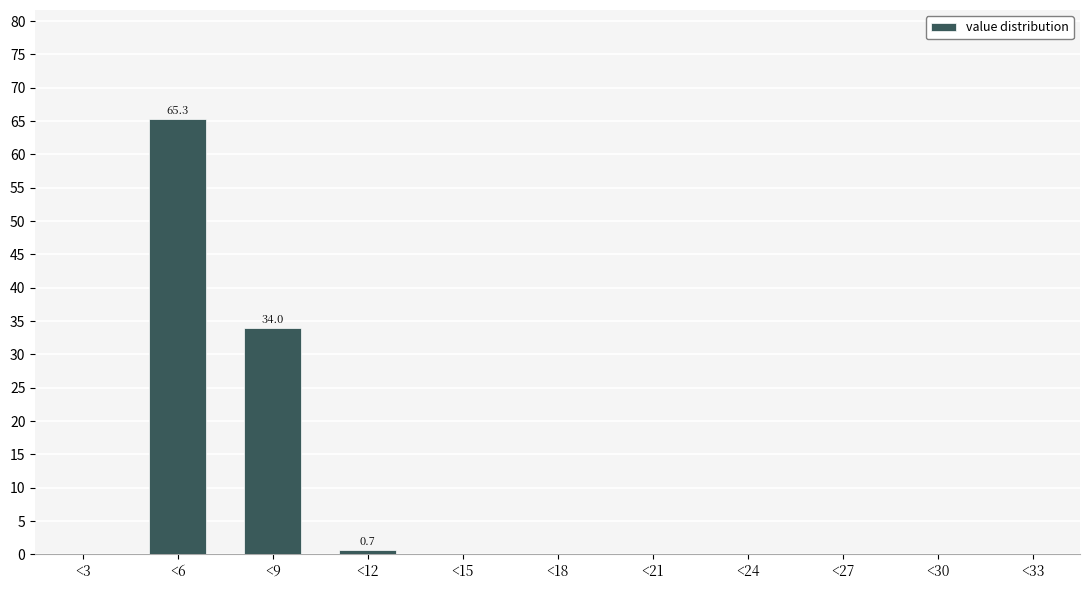

Reading left to right, extract all data points from this chart.

<3=0.0	<6=65.3	<9=34.0	<12=0.7	<15=0.0	<18=0.0	<21=0.0	<24=0.0	<27=0.0	<30=0.0	<33=0.0